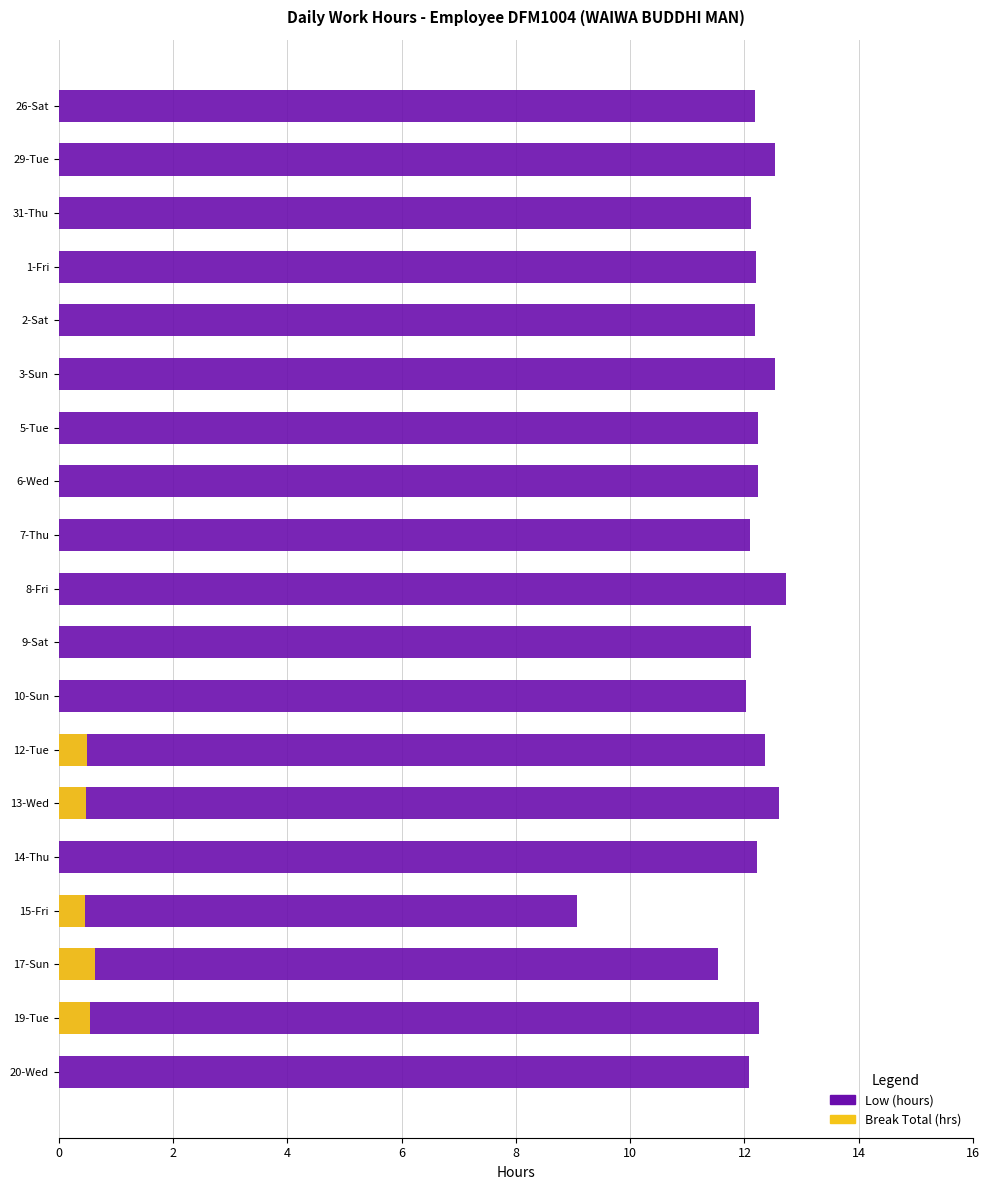

How many categories are shown in the chart?

19